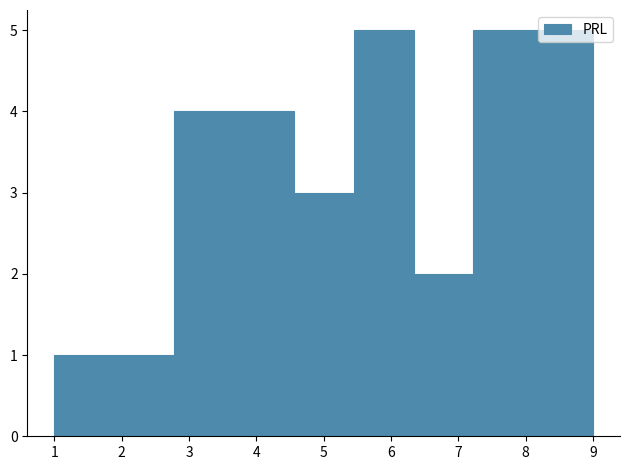

What is the height of the bar covering 1.0 to 1.9 on the x-axis? Neither the bar edges nor the heights are printed on the chart, so give them approximately, as read against the axes.

1